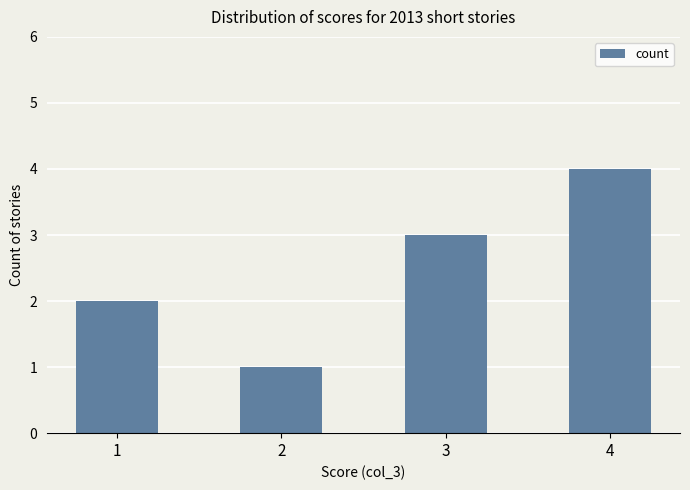

Which category has the lowest value across all series?

2